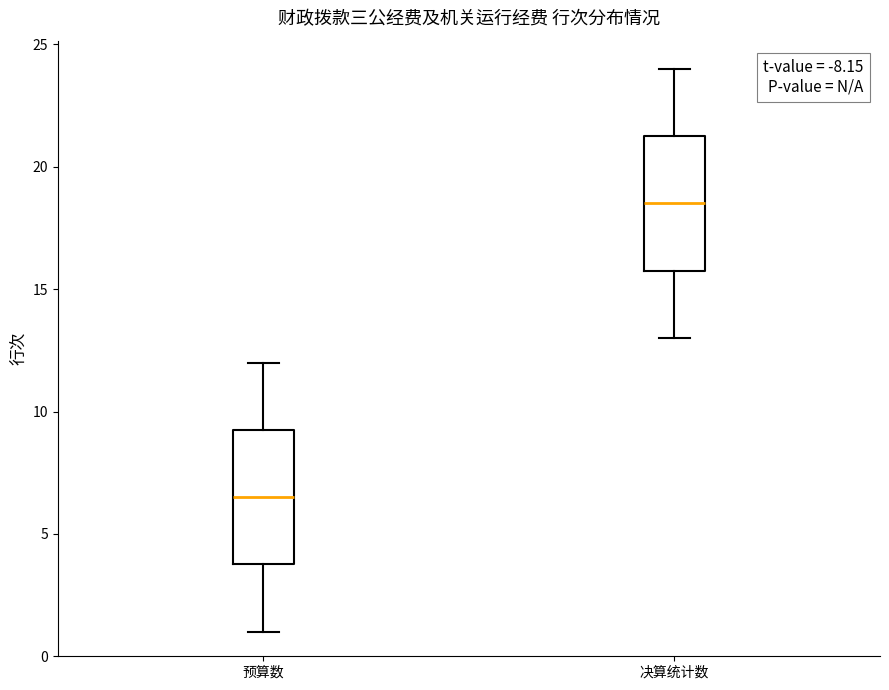

Reading left to right, read every box against the y-axis: the position of its median line, the range the box covers, and the ends of its whiskers. The values are not printed on the chart, so give them approximately, as read against the axis.

预算数: median 6.5, box 4.0 to 9.5, whiskers 1.0 to 12.0
决算统计数: median 18.5, box 16.0 to 21.5, whiskers 13.0 to 24.0